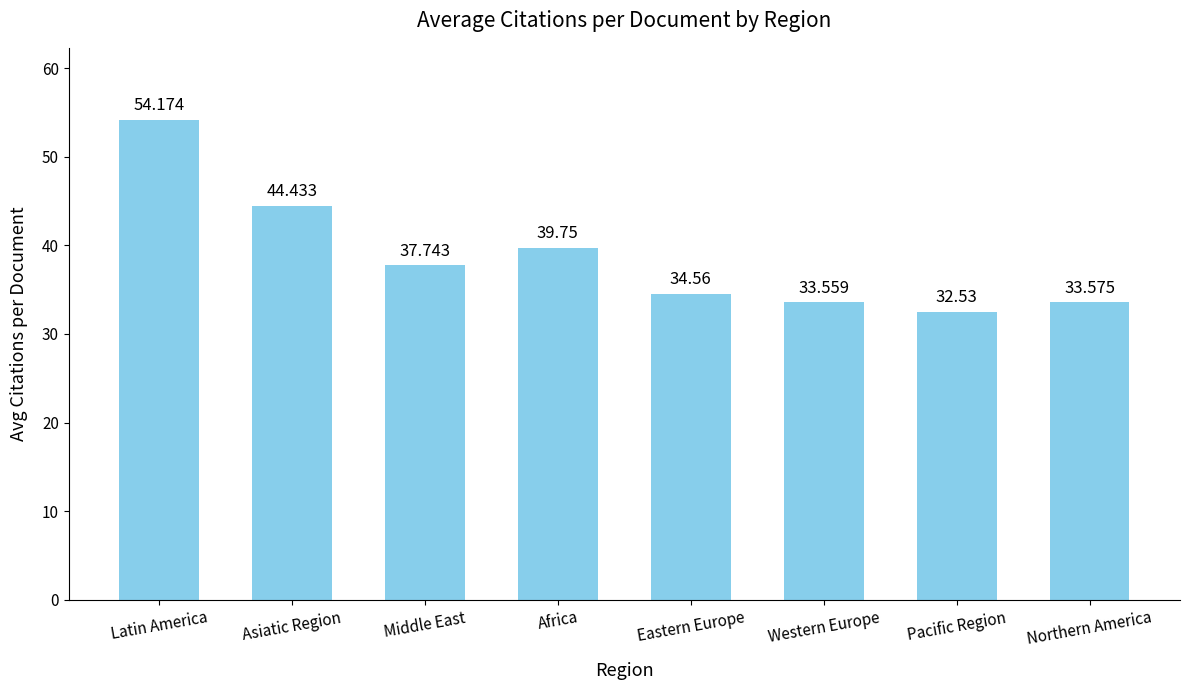

The chart shows a value of 16.5 at Northern America. True or false?

False